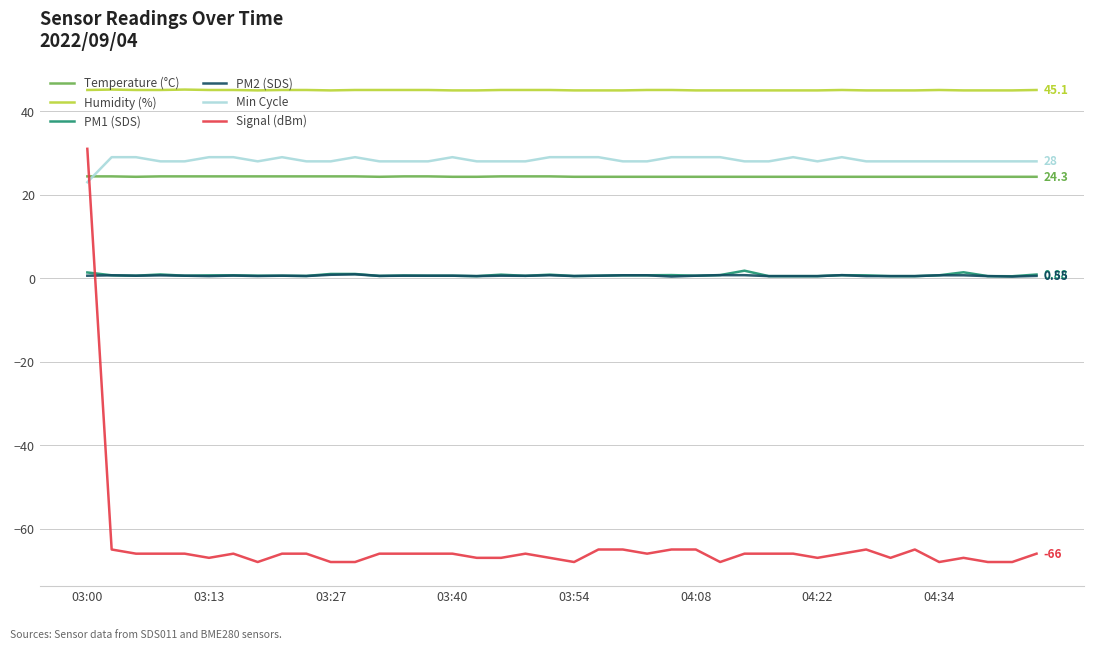

Which series has the largest total across all categories?

Humidity (%)